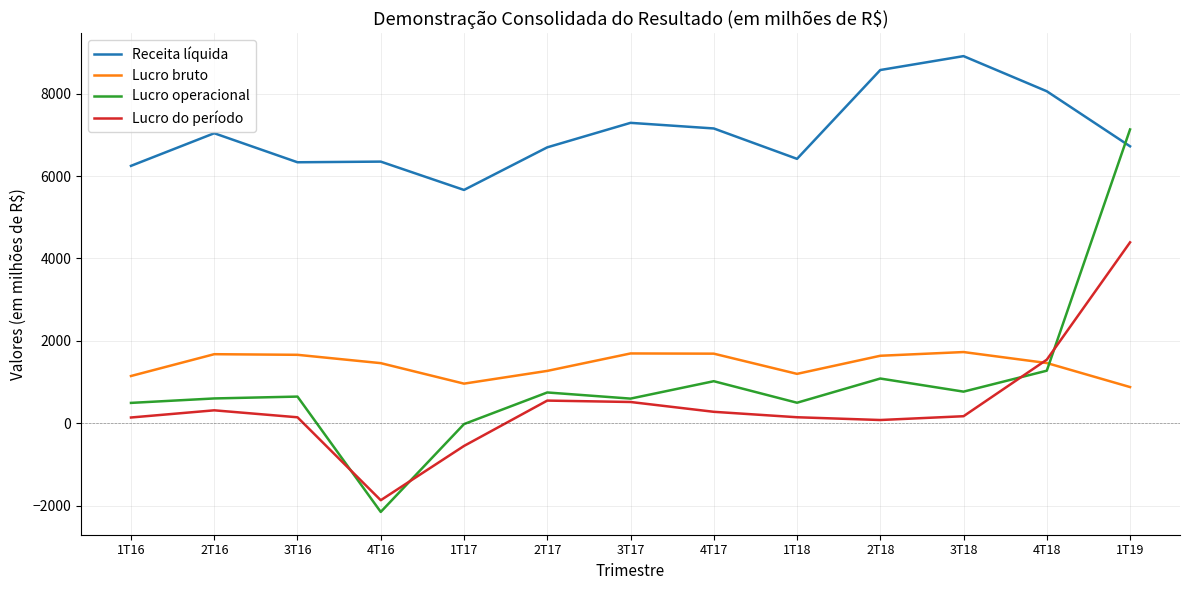

What is the minimum value for Lucro operacional?

-2146